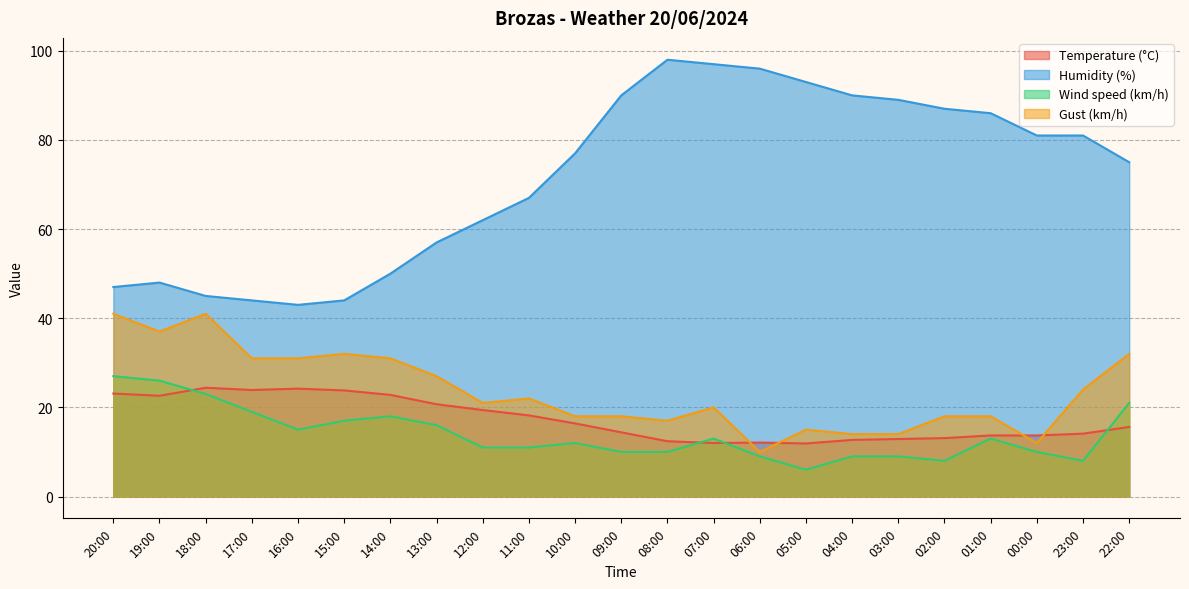

What is the difference between the second highest and minimum values in the Gust (km/h) series?

31.0